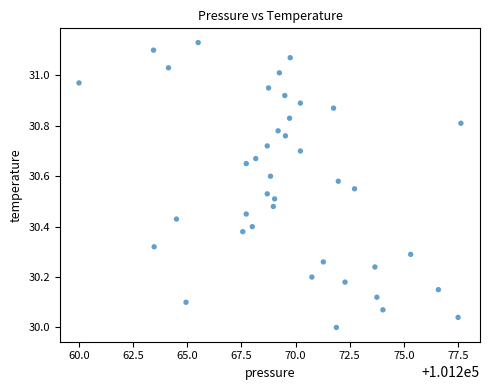

What is the range of Y values (max minus min)?

1.1